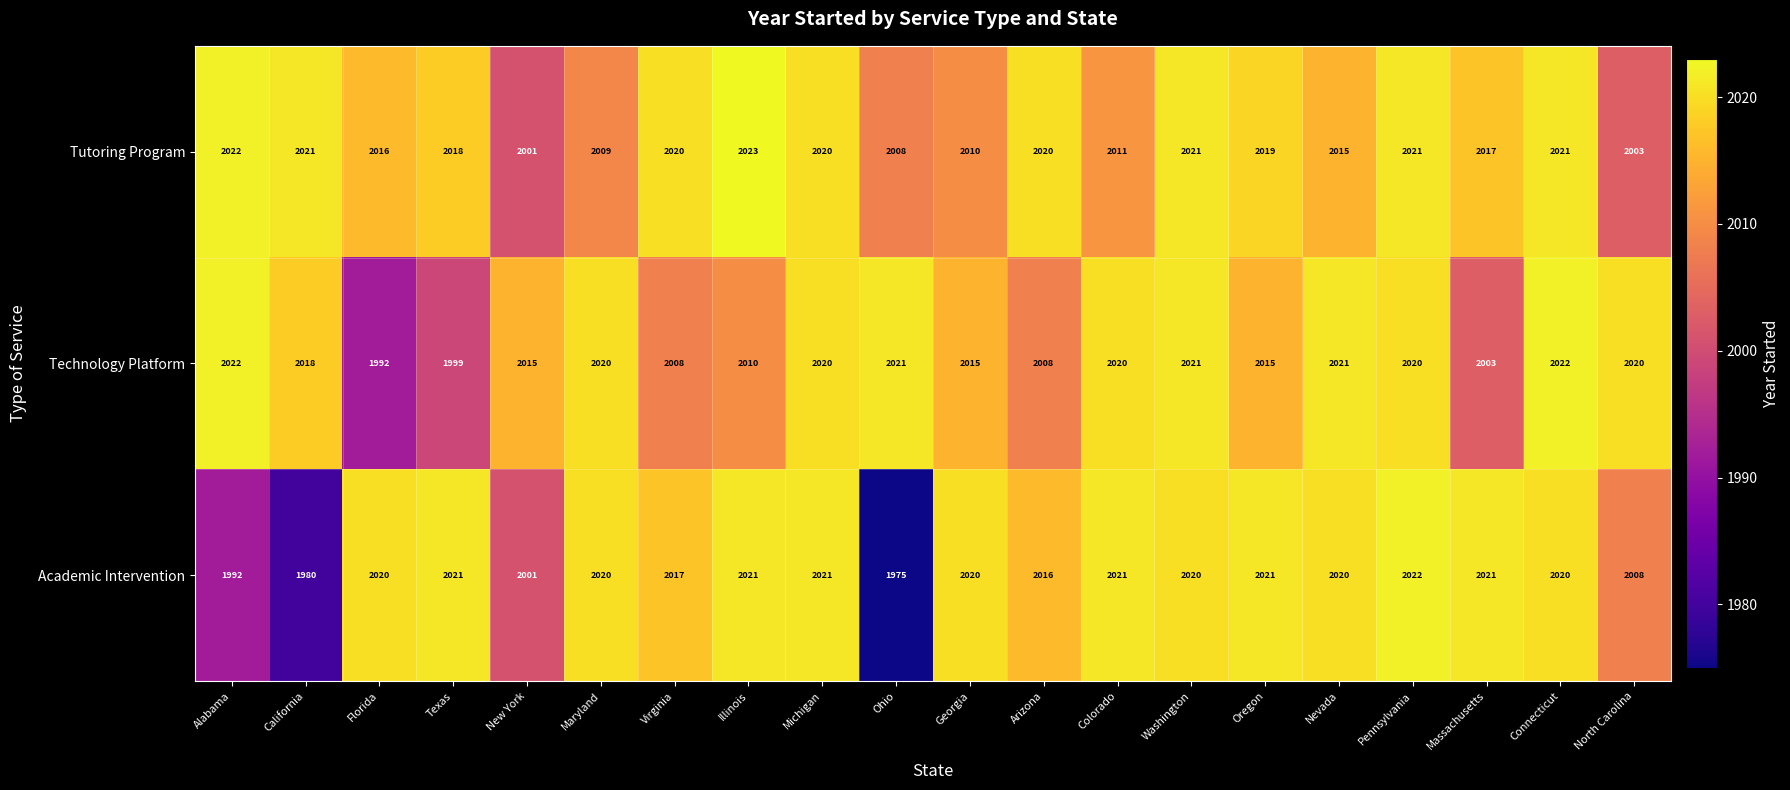

The value of Tutoring Program at North Carolina is 2003. True or false?

True